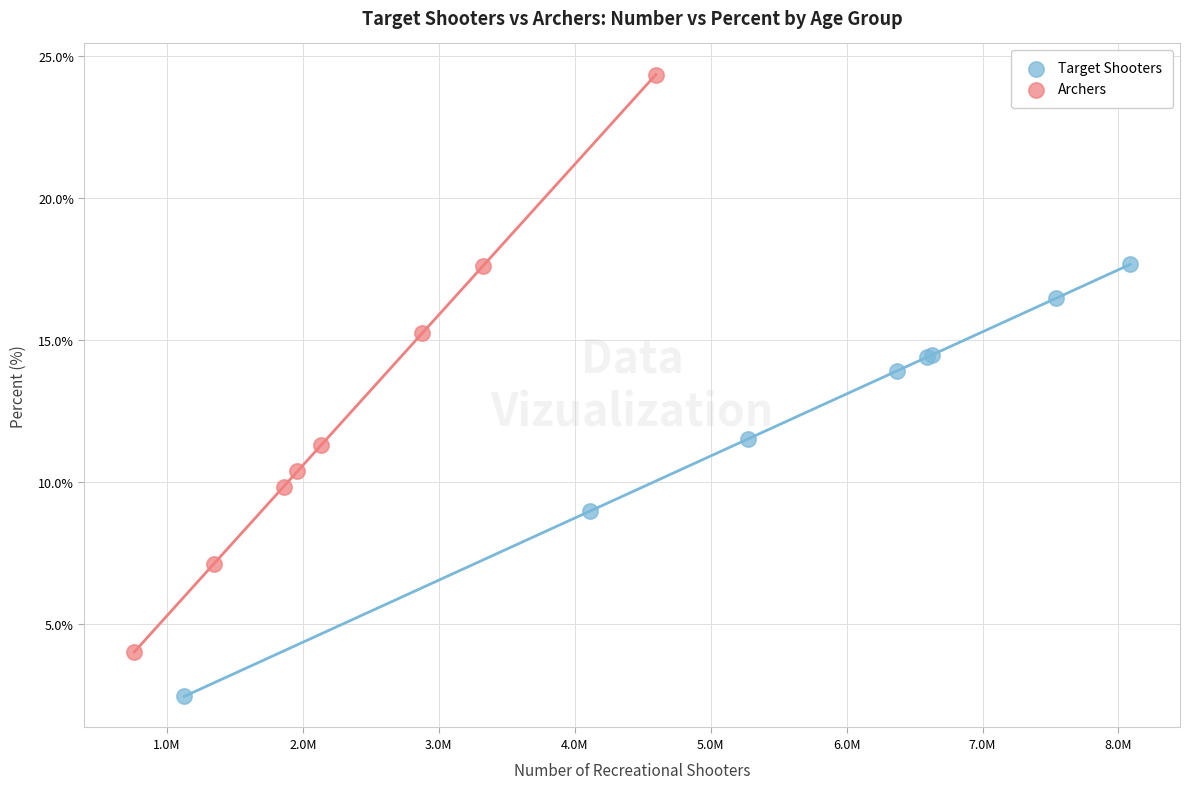

Which series reaches the maximum Y coordinate?

Archers